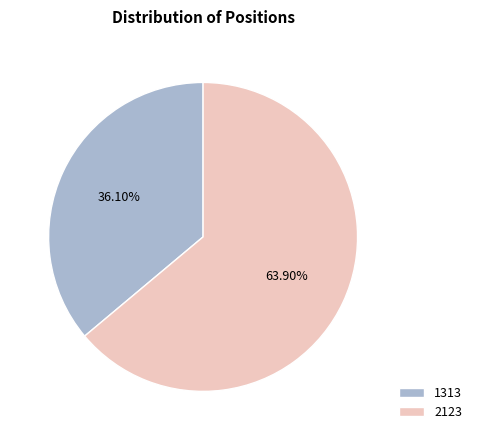

Is the sum of 1313 and 2123 greater than half?

Yes